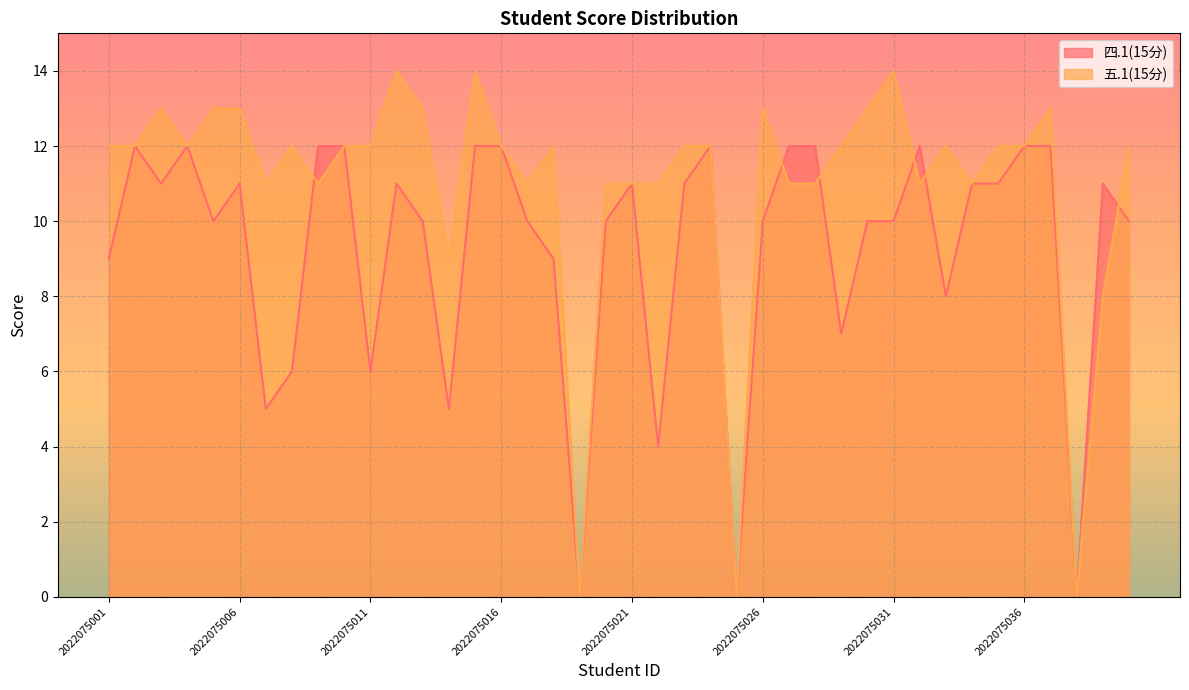

At which category does the chart reach its peak across all series?

2022075012